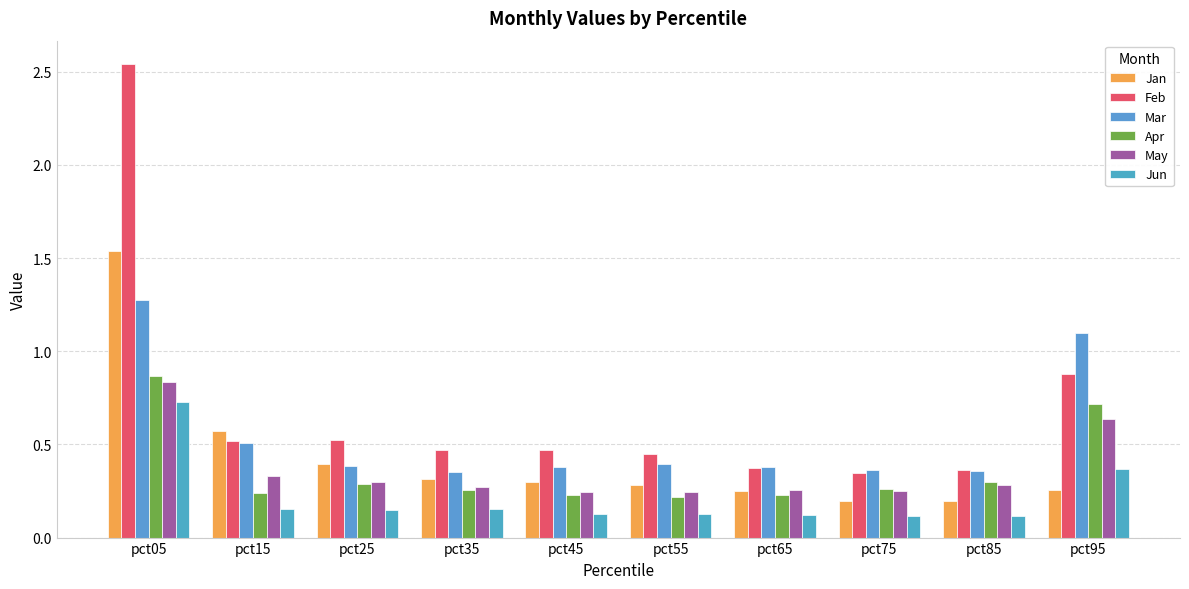

What are all the series names shown in the legend?

Jan, Feb, Mar, Apr, May, Jun